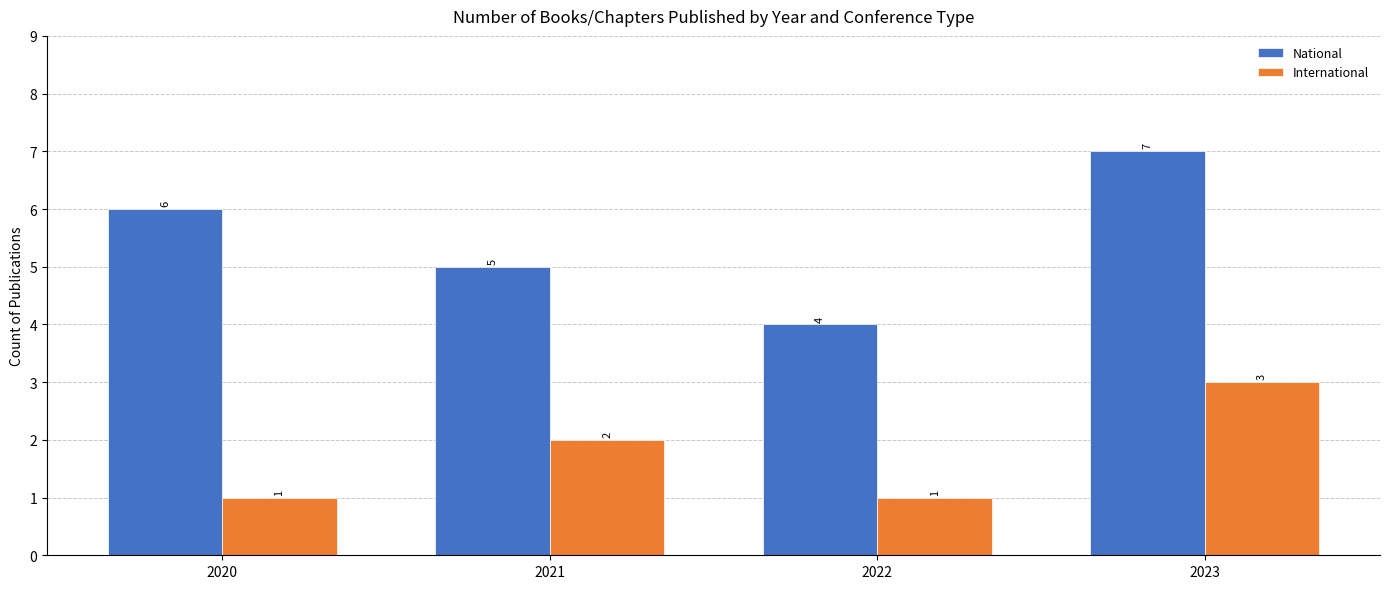

At which label does International reach its peak?

2023